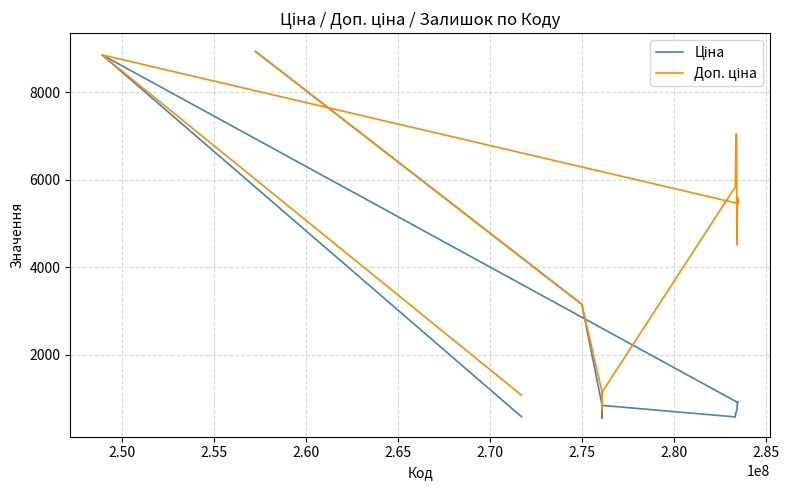

Rank the series by their average value, from highest to lowest.

Доп. ціна, Ціна